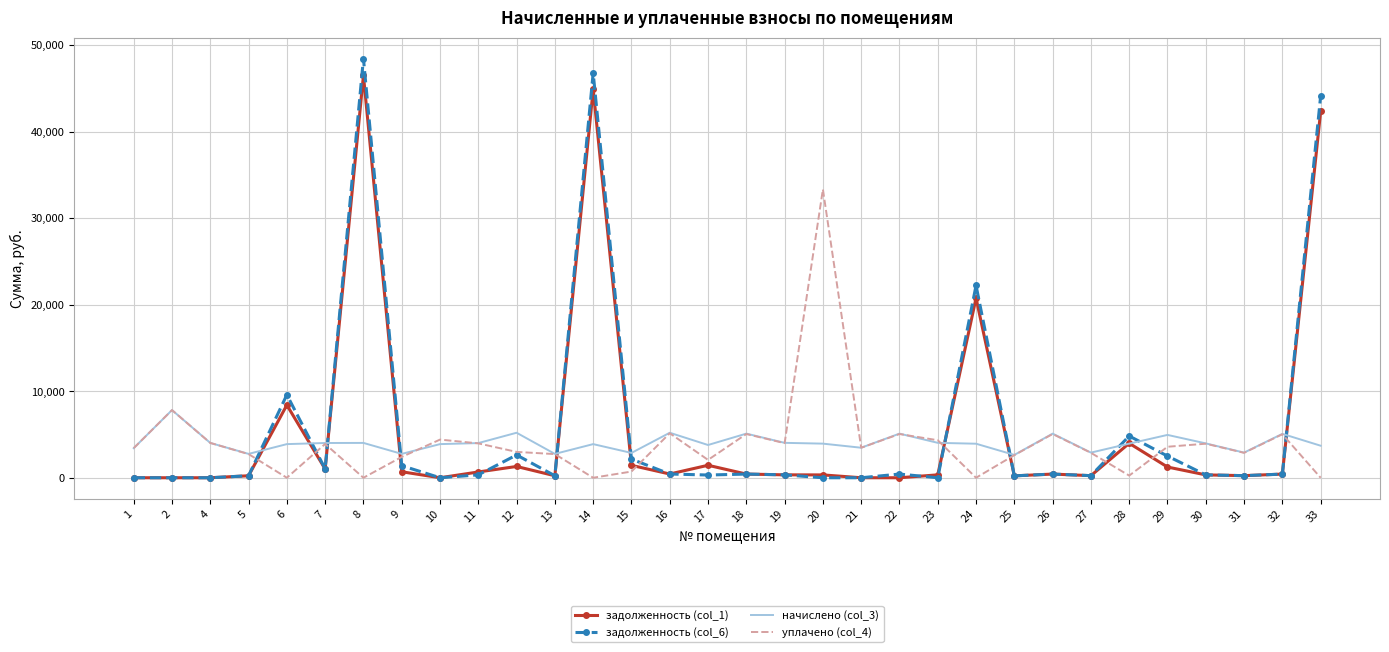

What is the maximum value shown in the chart?

48429.4